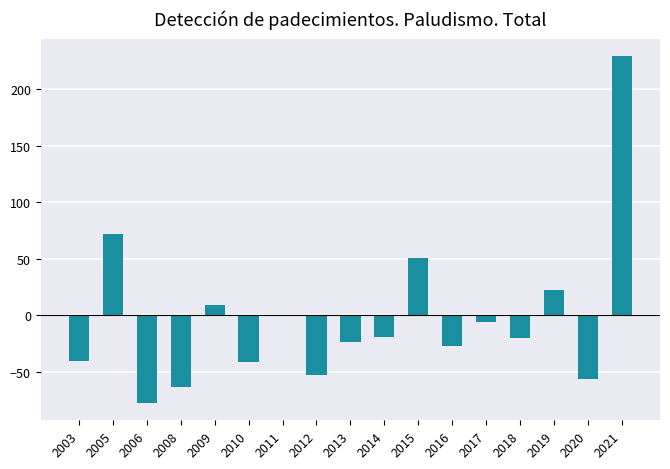

What is the approximate value at 2017?

-6.5